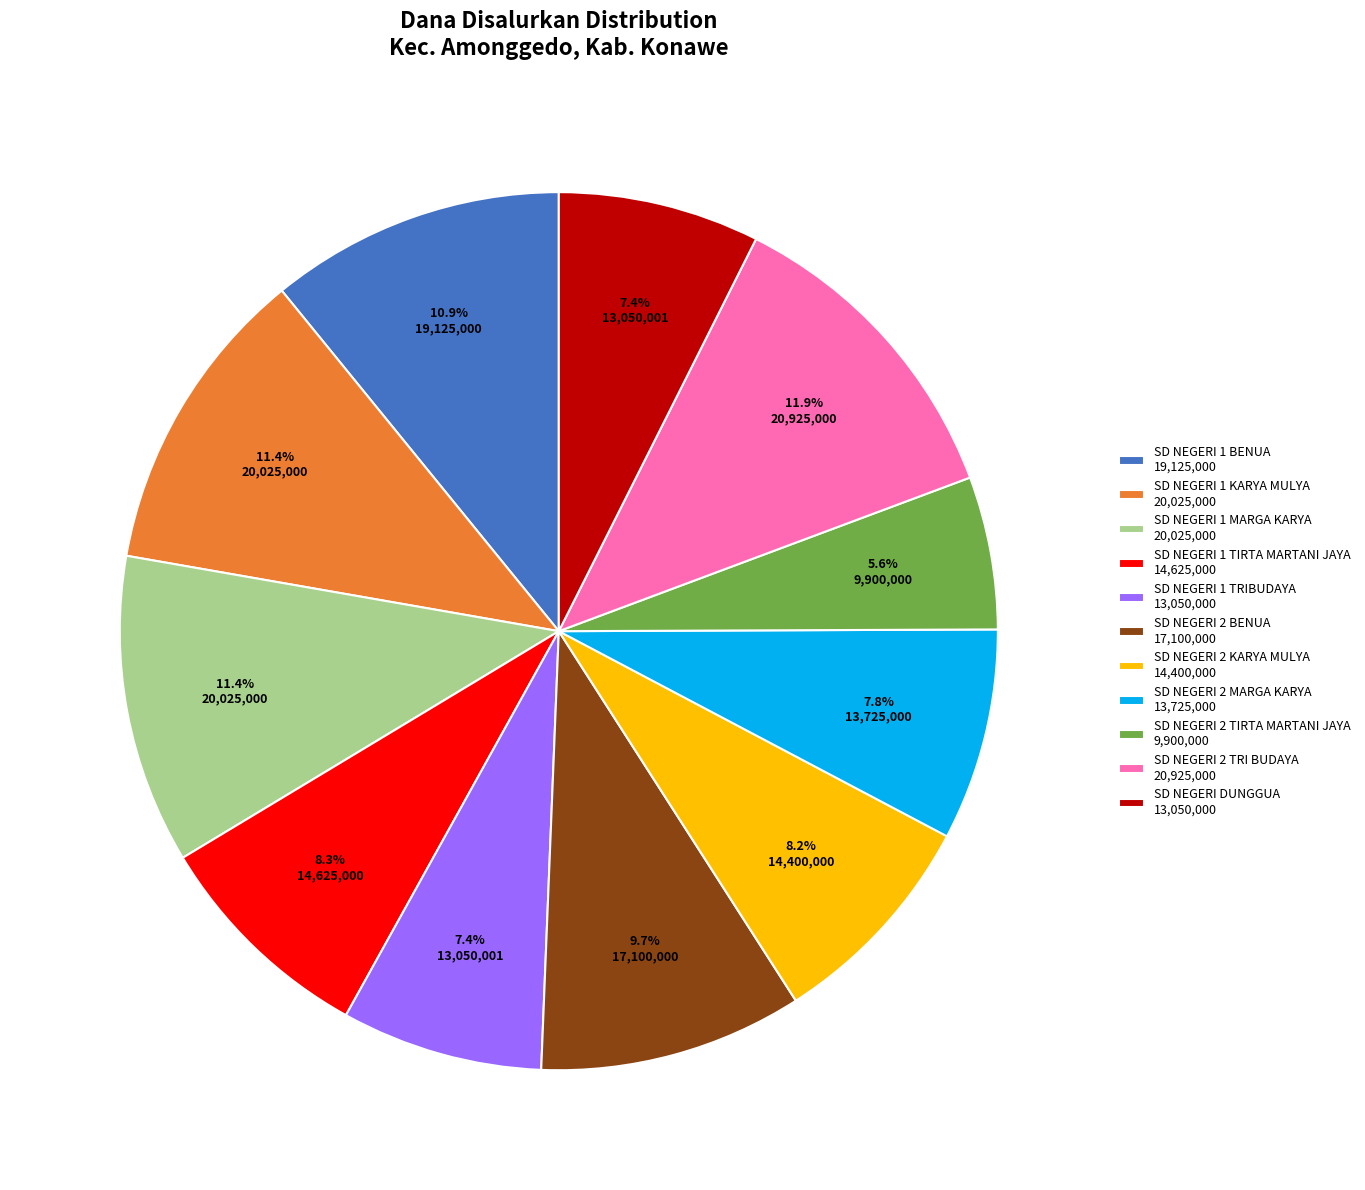

Is there a majority slice in this chart?

No